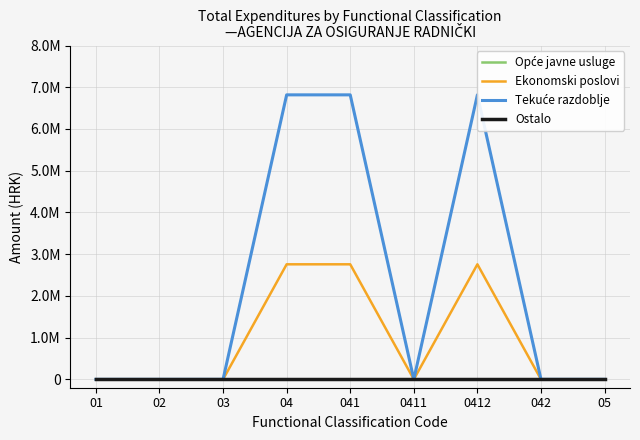

At which category does Ekonomski poslovi reach its first local valley?

0411